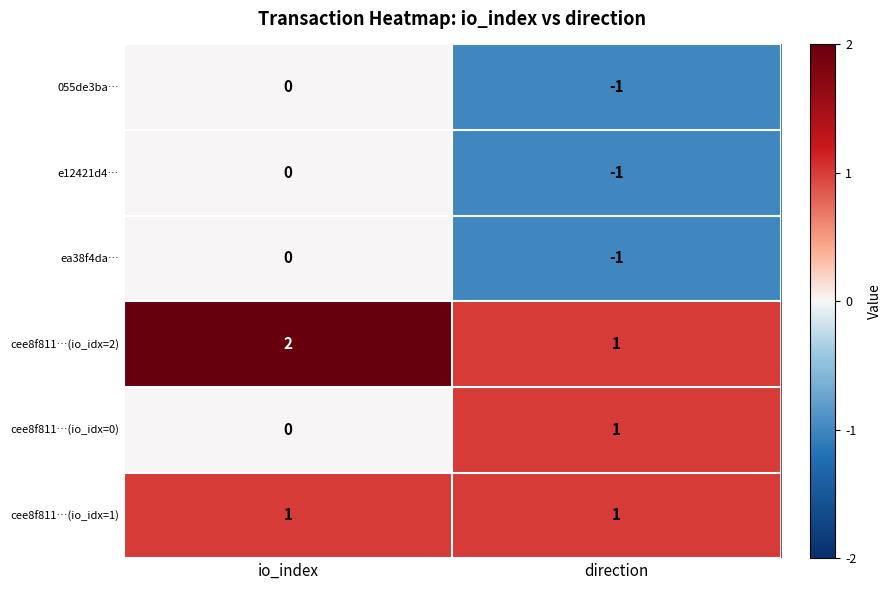

What is the greatest value displayed?

2